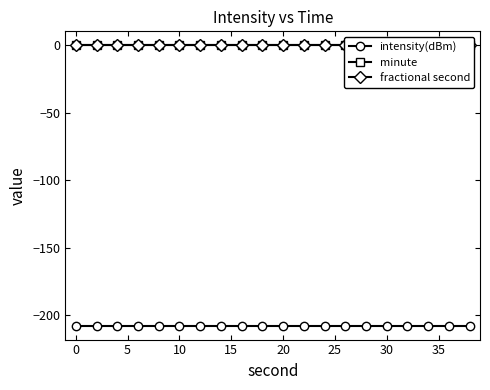

What is the spread (max minus min) of values at 30?

207.7